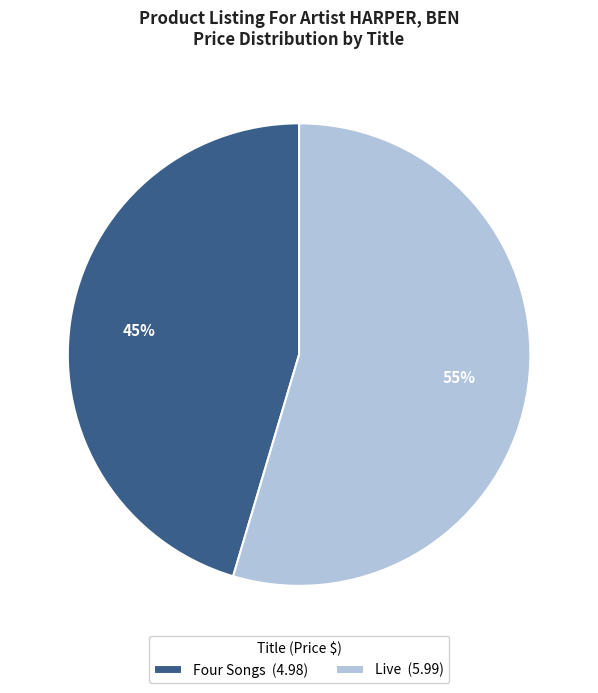

Which category has the biggest portion of the pie?

Live